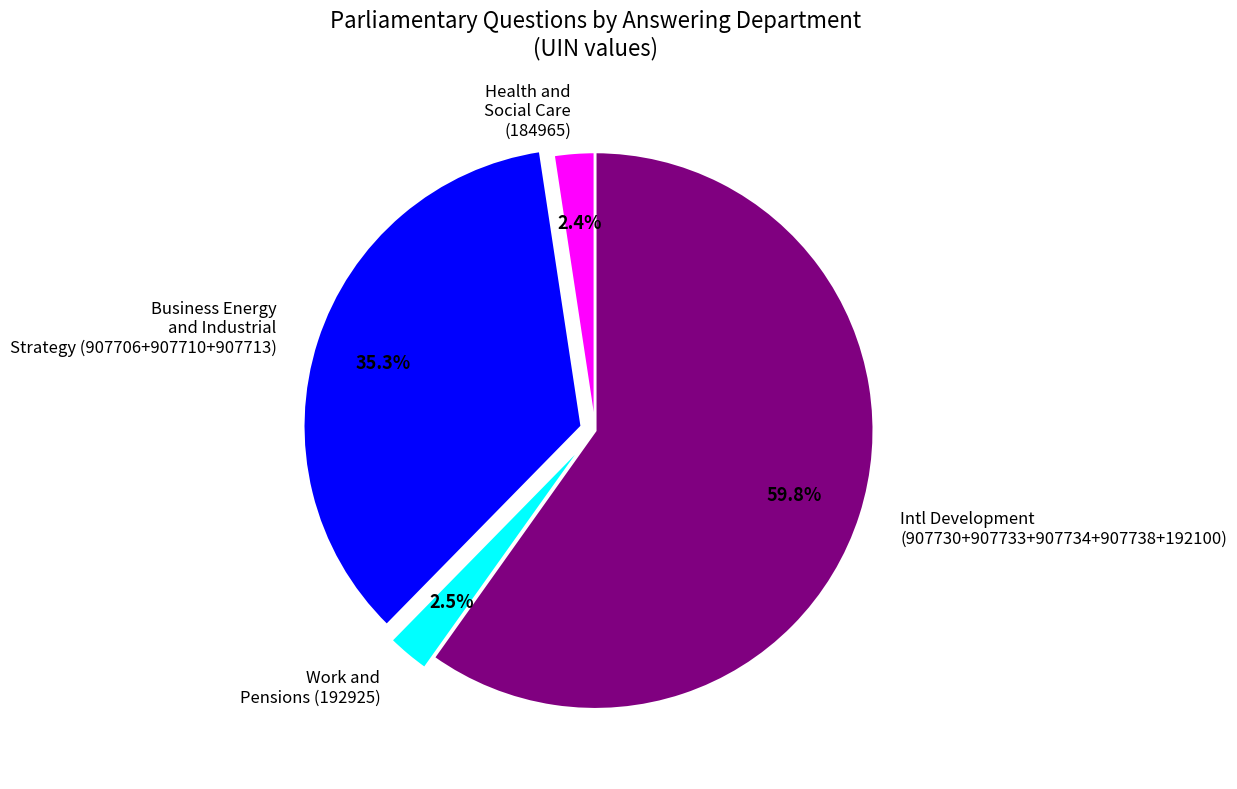

Is there a majority slice in this chart?

Yes